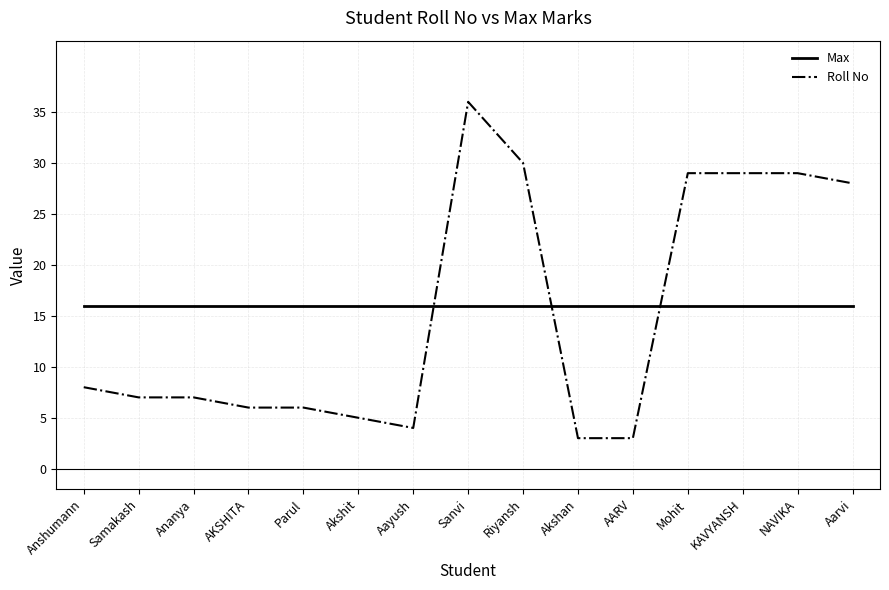

At which label does Roll No first exceed 7?

Anshumann